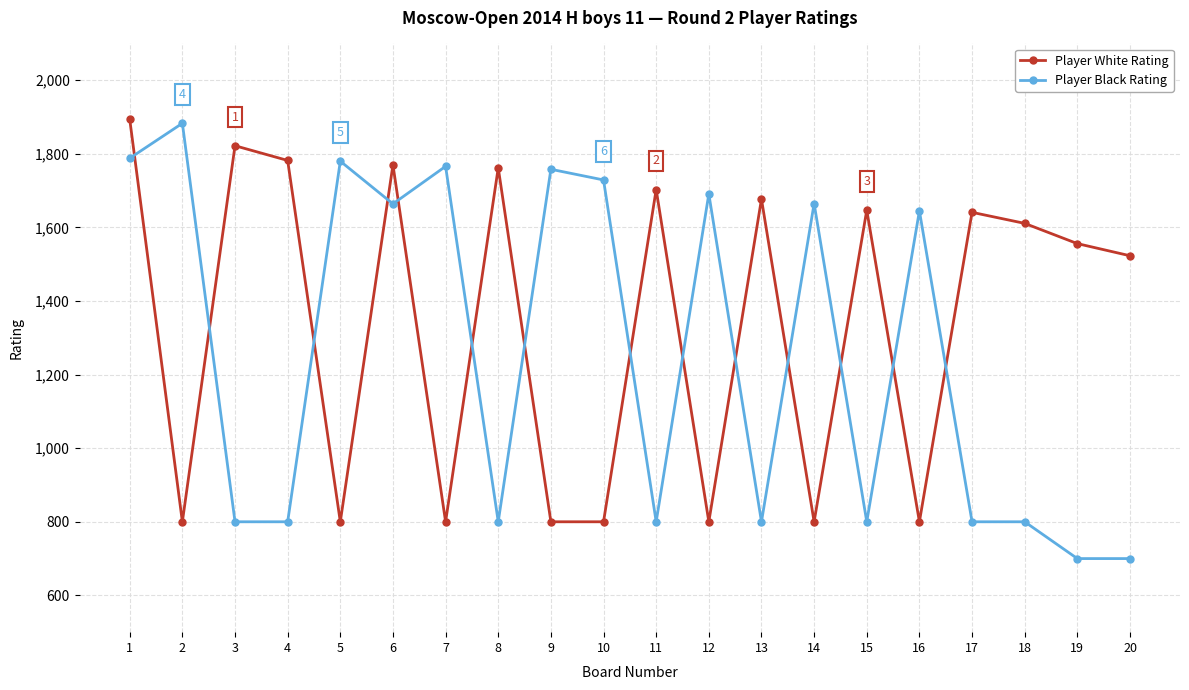

Is it true that Player Black Rating equals 800 at 3?

True